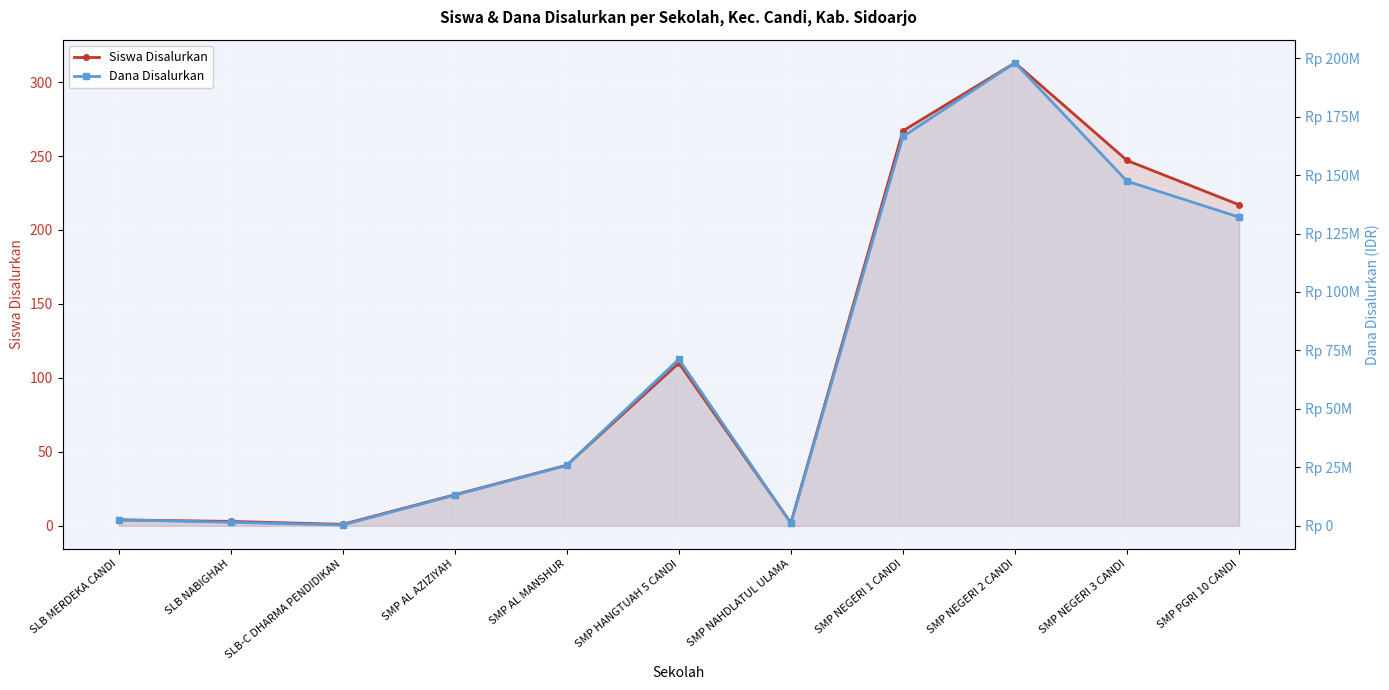

The value of Dana Disalurkan at SMP NEGERI 1 CANDI is 166500000. True or false?

True